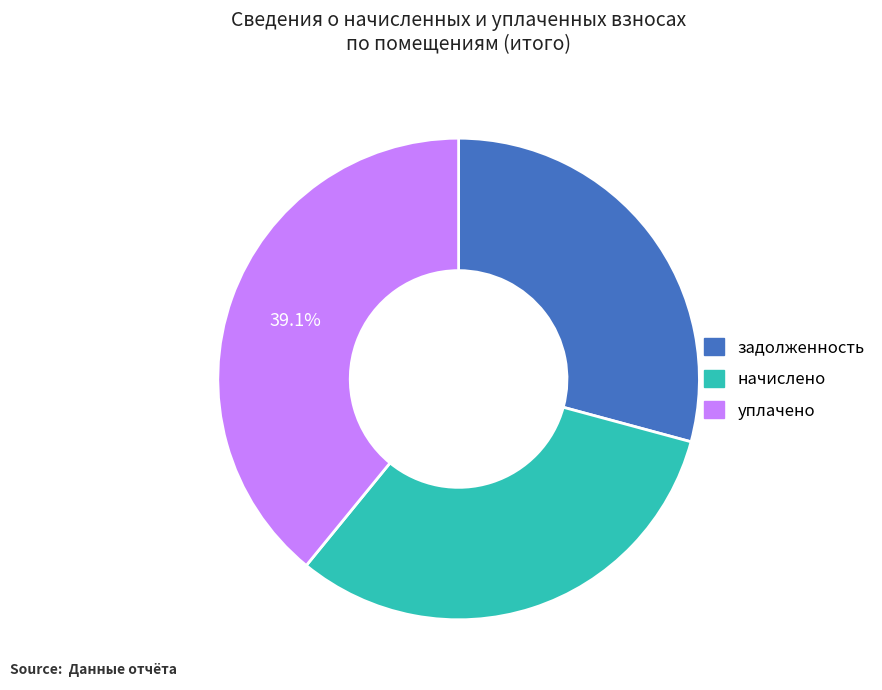

Does any single category account for the majority?

No